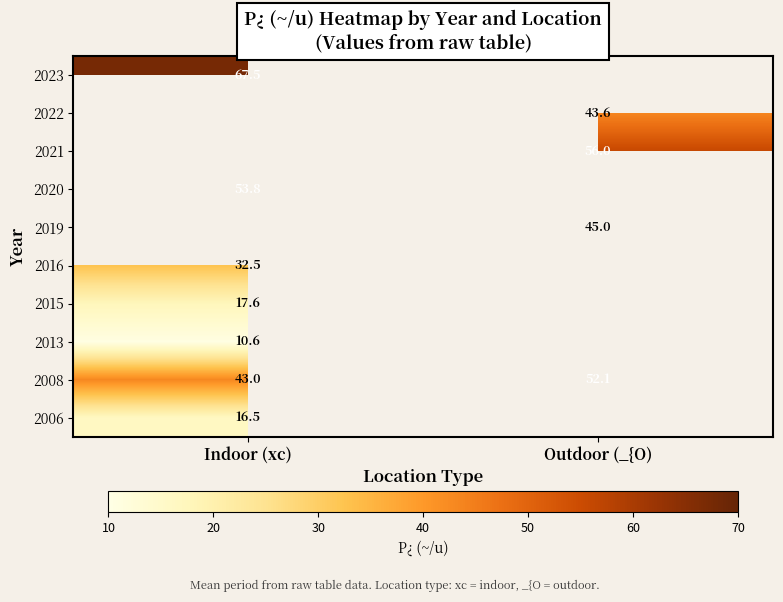

The value of 2020 at Indoor (xc) is 12.6. True or false?

False